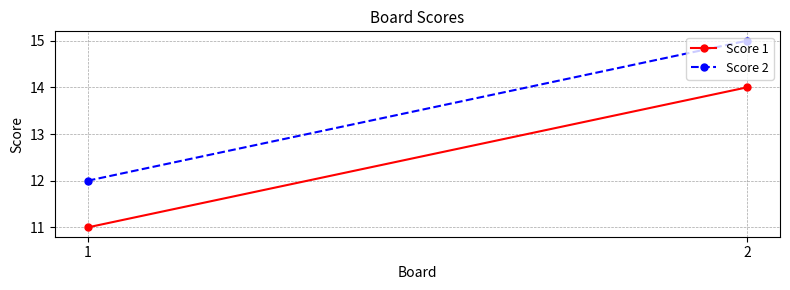

Between 1 and 2, which series saw the biggest shift?

Score 1